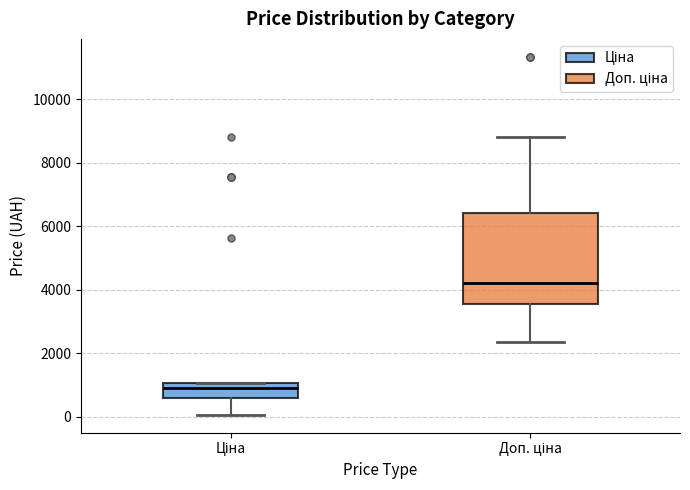

Reading left to right, transcribe this box plot: for each box, give where its median line is, the range the box spans, and where its two whiskers end, as read against the y-axis. The values are not printed on the chart, so give them approximately, as read against the axis.

Ціна: median 800, box 600 to 1000, whiskers 0 to 1000
Доп. ціна: median 4200, box 3600 to 6400, whiskers 2400 to 8800